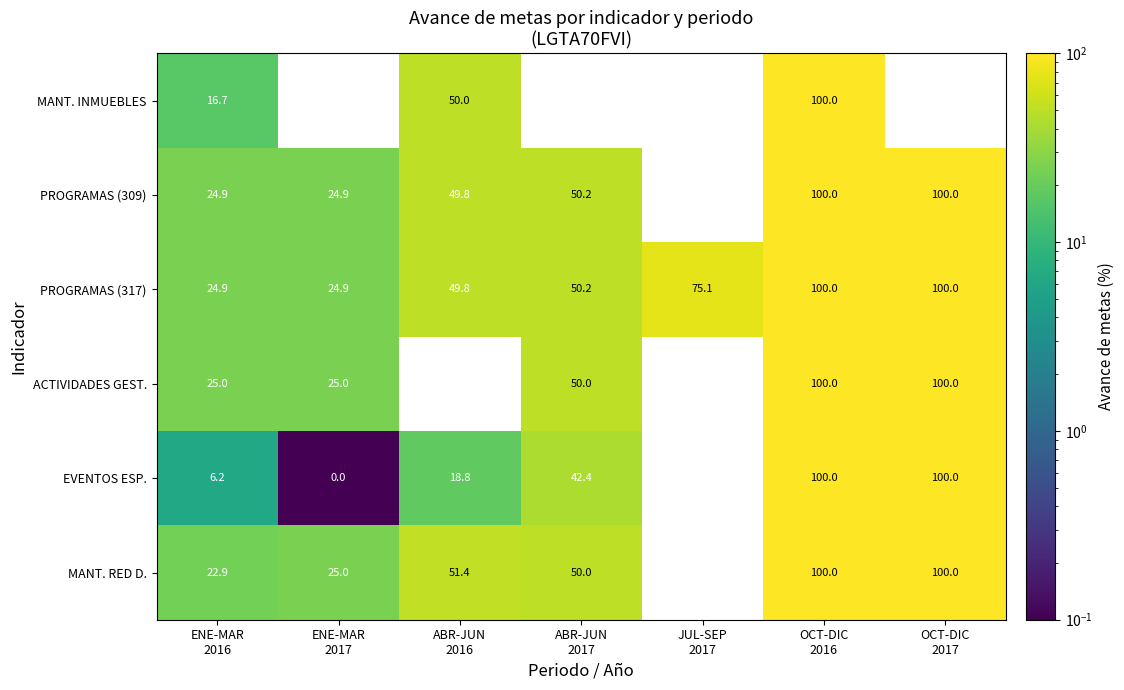

Is the value of PROGRAMAS (309) at ABR-JUN 2016 greater than the value of MANT. RED D. at ABR-JUN 2017?

No